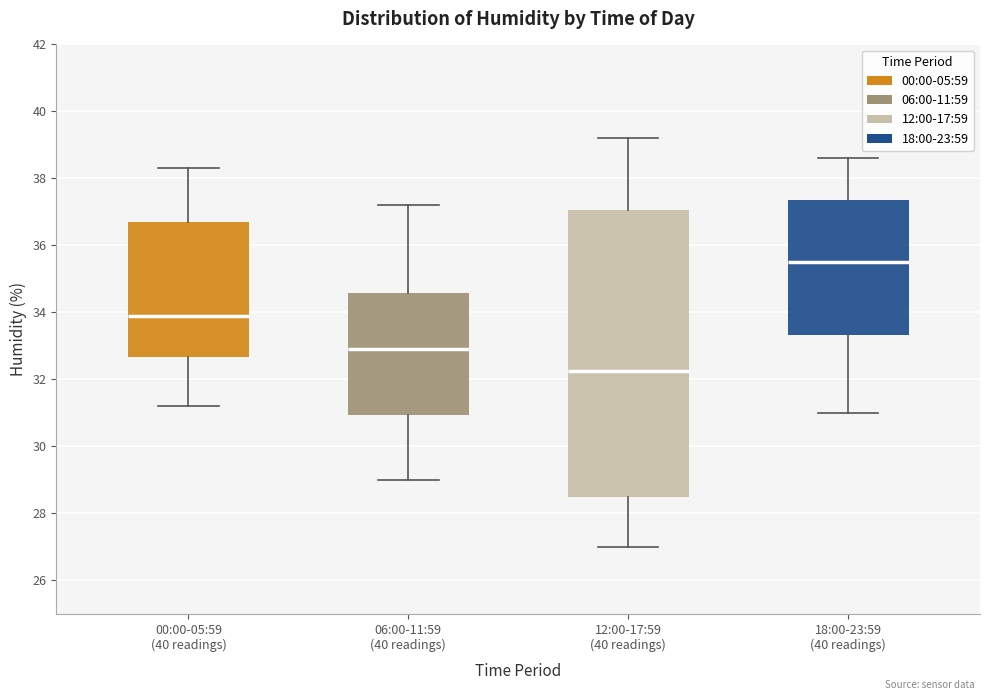

Reading left to right, transcribe this box plot: for each box, give where its median line is, the range the box spans, and where its two whiskers end, as read against the y-axis. The values are not printed on the chart, so give them approximately, as read against the axis.

00:00-05:59 (40 readings): median 34.0, box 32.6 to 36.8, whiskers 31.2 to 38.4
06:00-11:59 (40 readings): median 33.0, box 31.0 to 34.6, whiskers 29.0 to 37.2
12:00-17:59 (40 readings): median 32.2, box 28.4 to 37.0, whiskers 27.0 to 39.2
18:00-23:59 (40 readings): median 35.6, box 33.4 to 37.4, whiskers 31.0 to 38.6